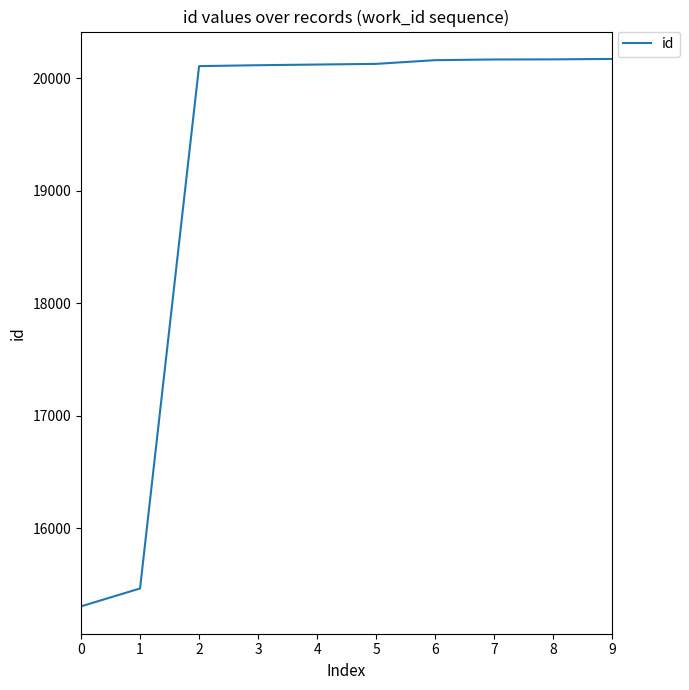

What is the sum of all values?

191909